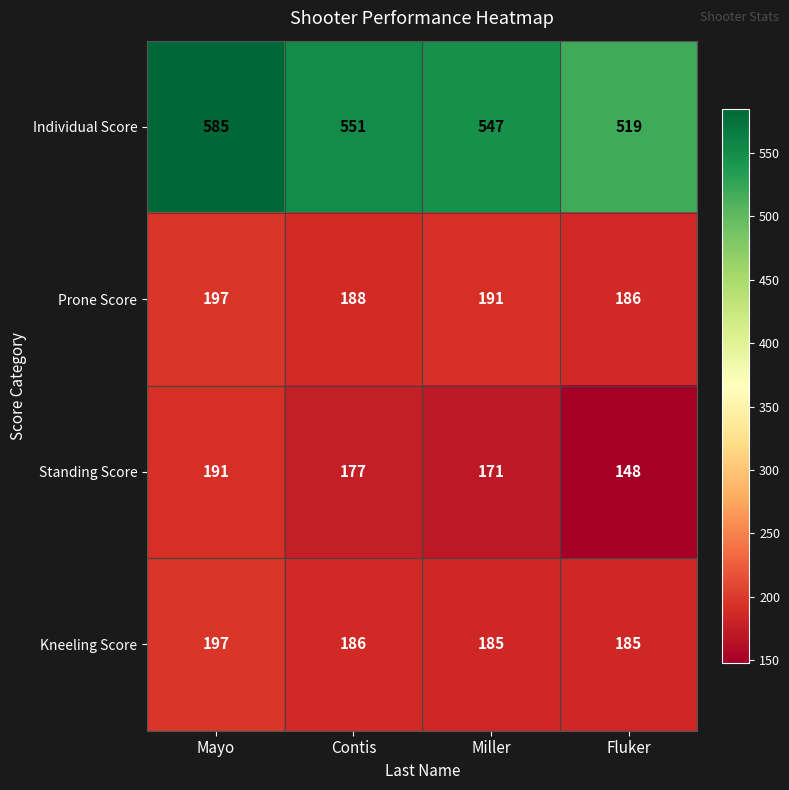

What is the smallest value displayed?

148